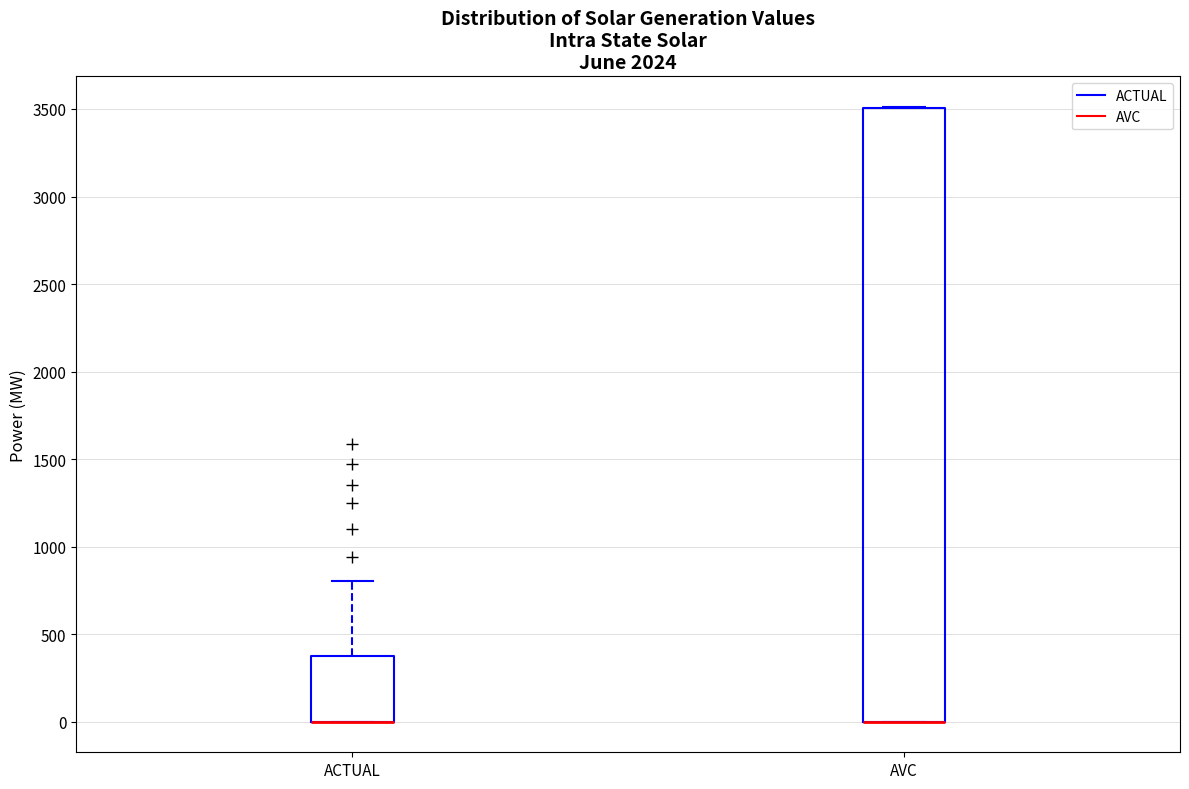

Reading left to right, transcribe this box plot: for each box, give where its median line is, the range the box spans, and where its two whiskers end, as read against the y-axis. The values are not printed on the chart, so give them approximately, as read against the axis.

ACTUAL: median 0 (drawn on the box's lower edge), box 0 to 350, whiskers 0 to 800
AVC: median 0 (drawn on the box's lower edge), box 0 to 3500, whiskers 0 to 3500